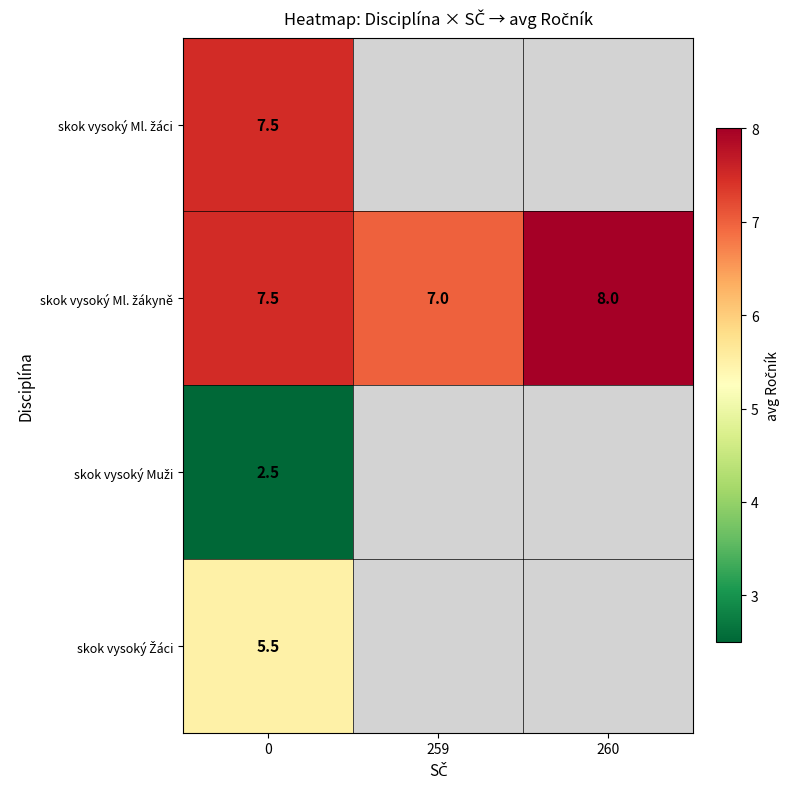

What is the total value across all series at 0?

23.0